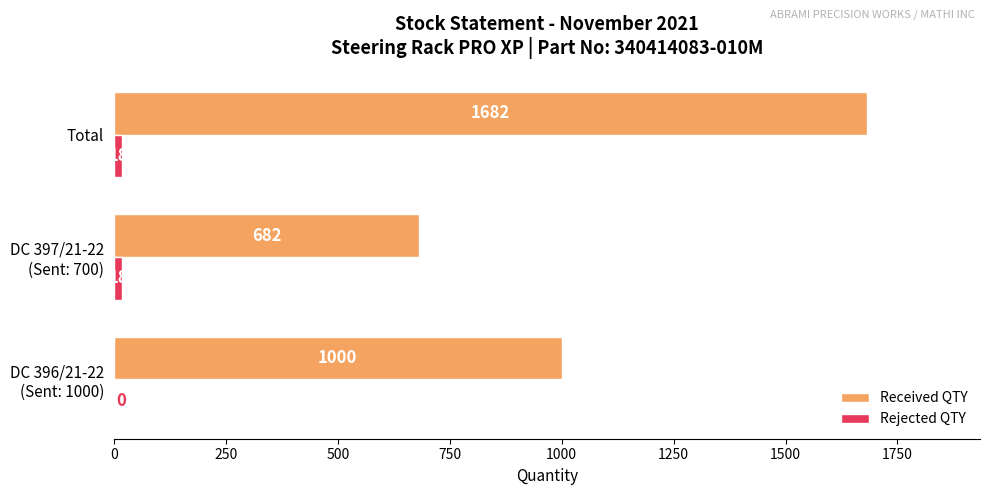

What is the greatest value displayed?

1682